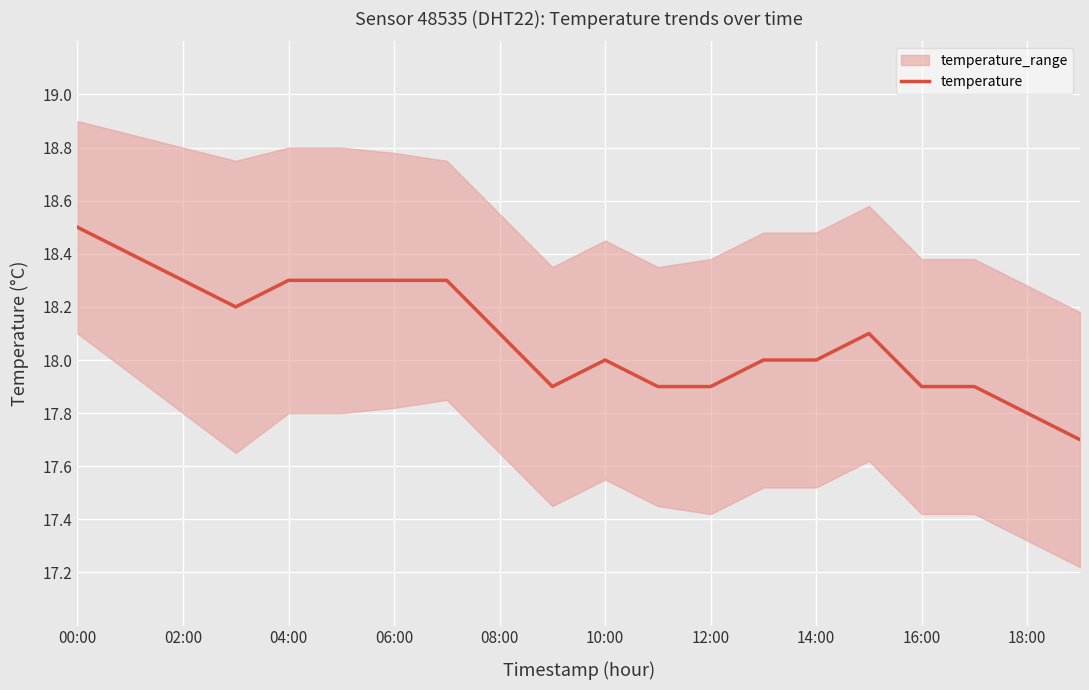

What is the label of the 14th point from the left?

13